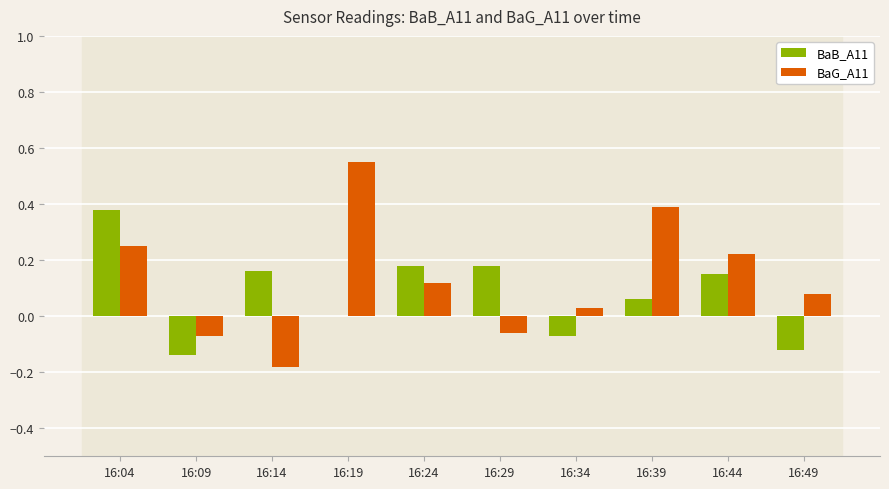

Are the bars grouped side by side (vs. stacked)?

Yes